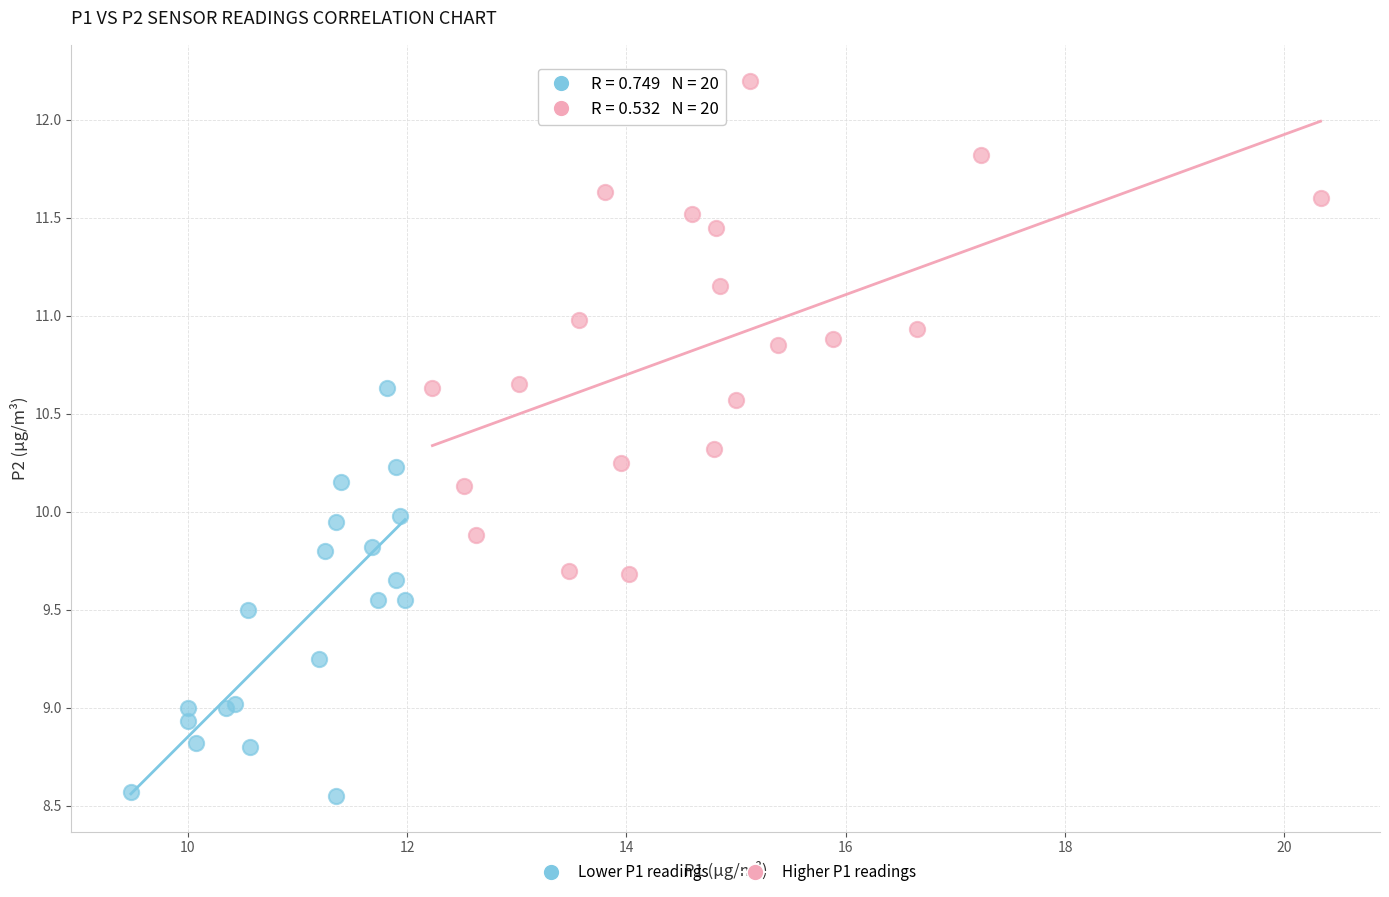

Which series contains the highest Y value?

Higher P1 readings